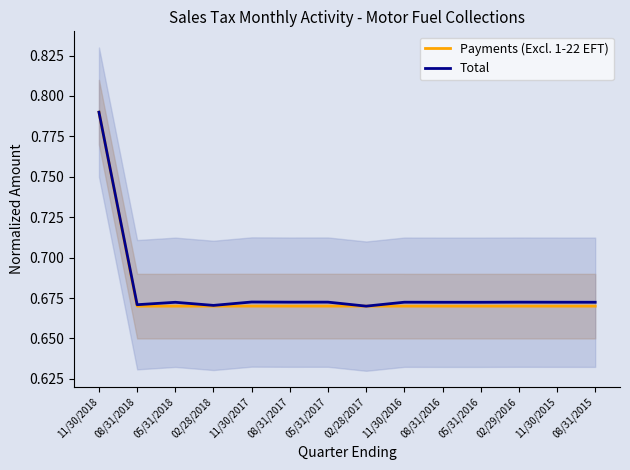

What is the label of the 1st point from the right?

08/31/2015